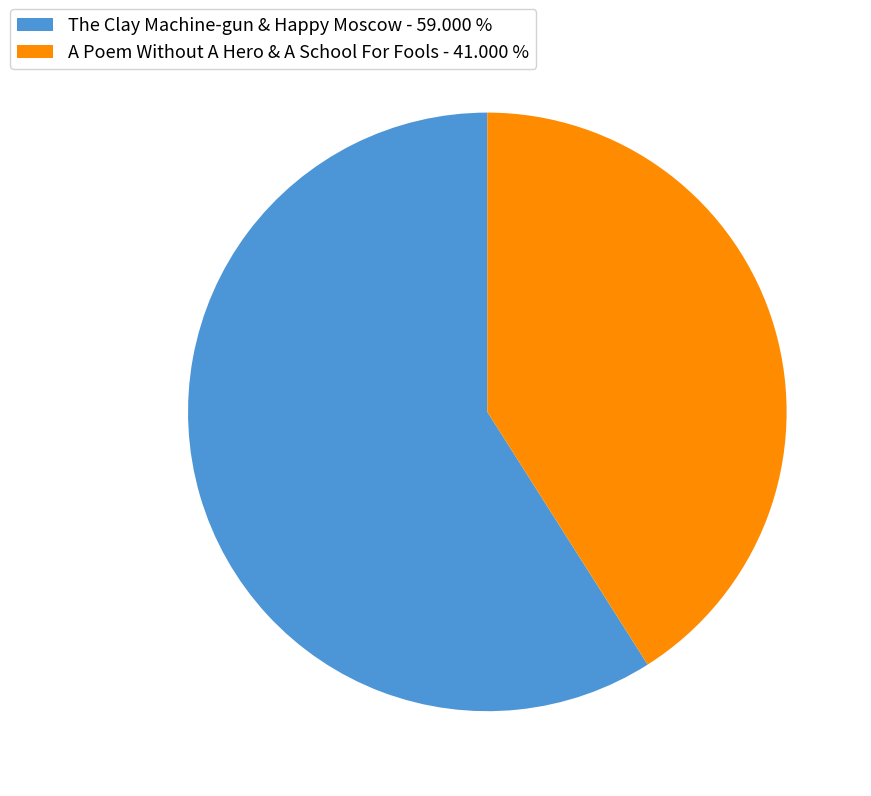

Is the sum of A Poem Without A Hero & A School For Fools - 41.000 % and The Clay Machine-gun & Happy Moscow - 59.000 % greater than half?

Yes